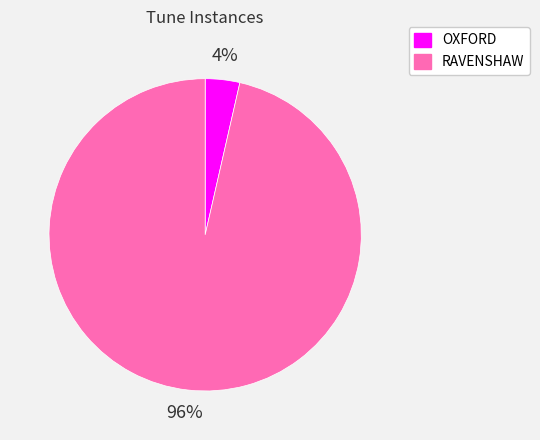

What is the largest slice in the pie chart?

RAVENSHAW